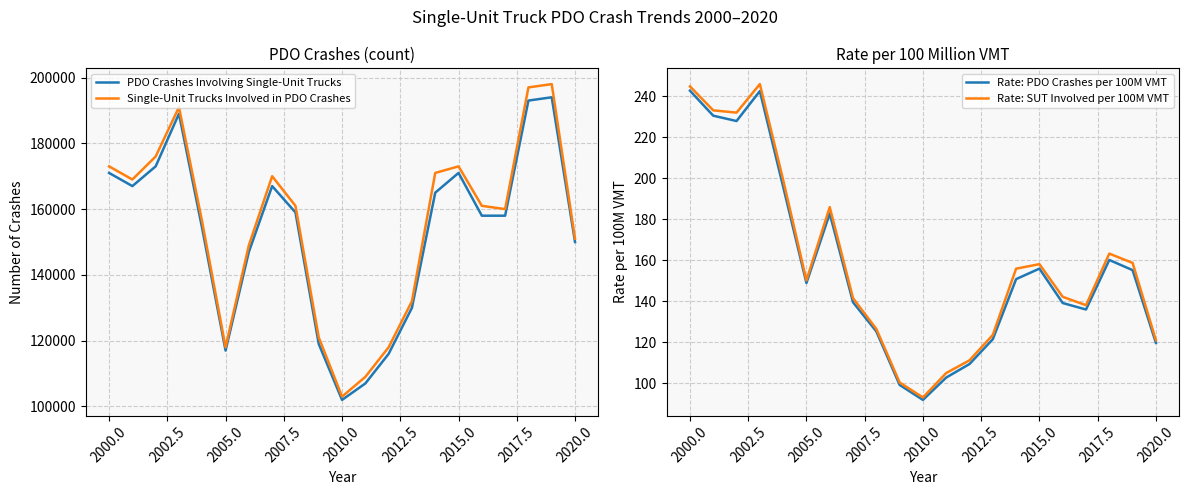

True or false: Single-Unit Trucks Involved in PDO Crashes has more than 1 interior local peaks.

True